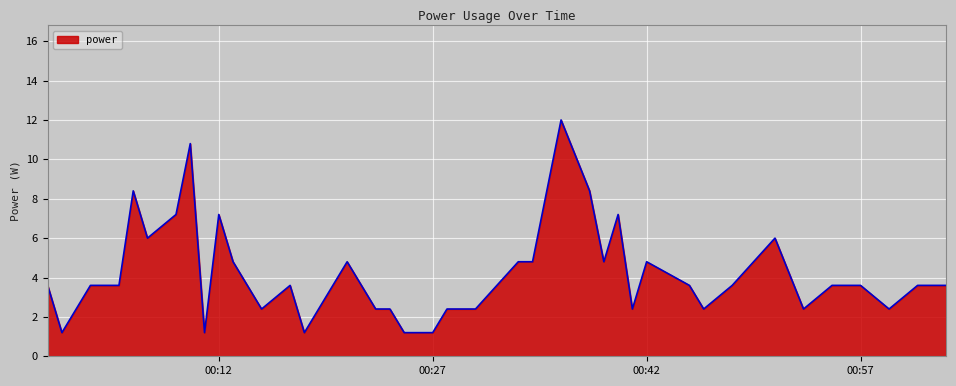

True or false: the data has more than 0 interior local peaks.

True